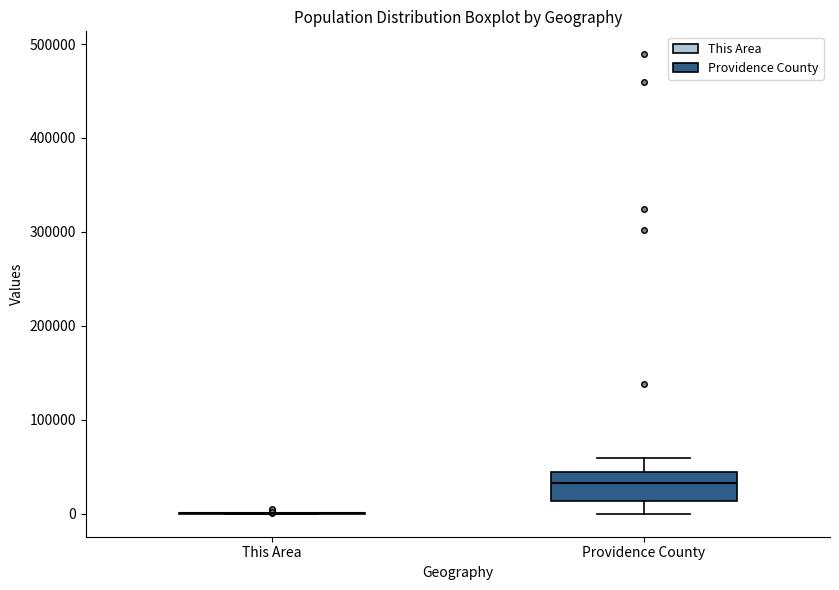

Comparing the boxes themselves (not the whiskers), which one is the tallest?

Providence County